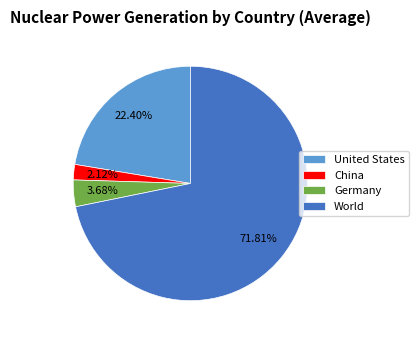

To the nearest percent, what is the combined percentage of China and United States?

25%